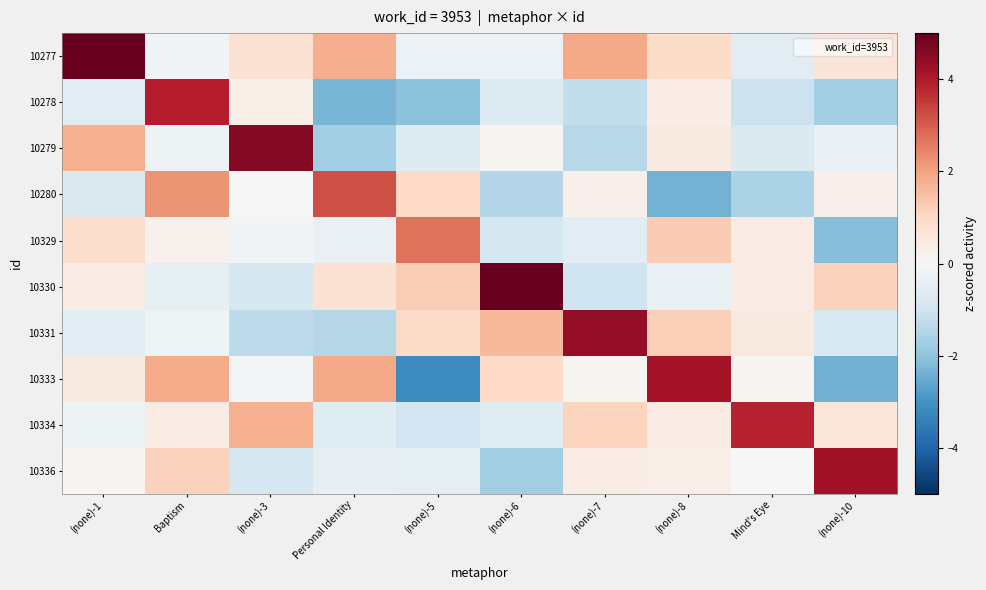

What is the total value across all series at (none)-8?

6.3